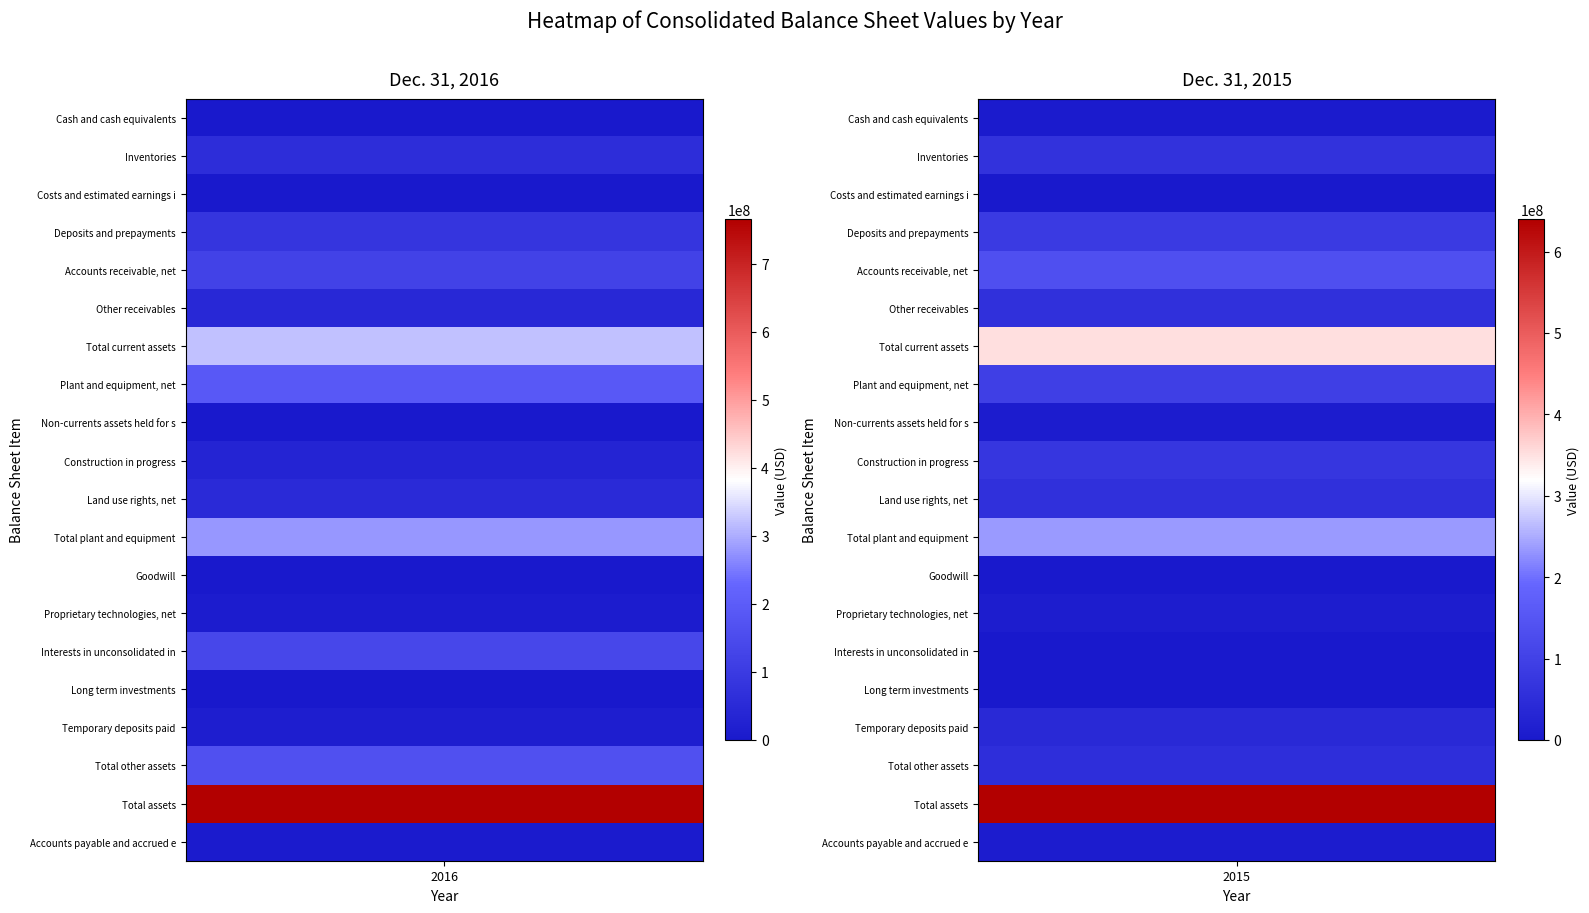

What is the maximum value shown in the chart?

765661147